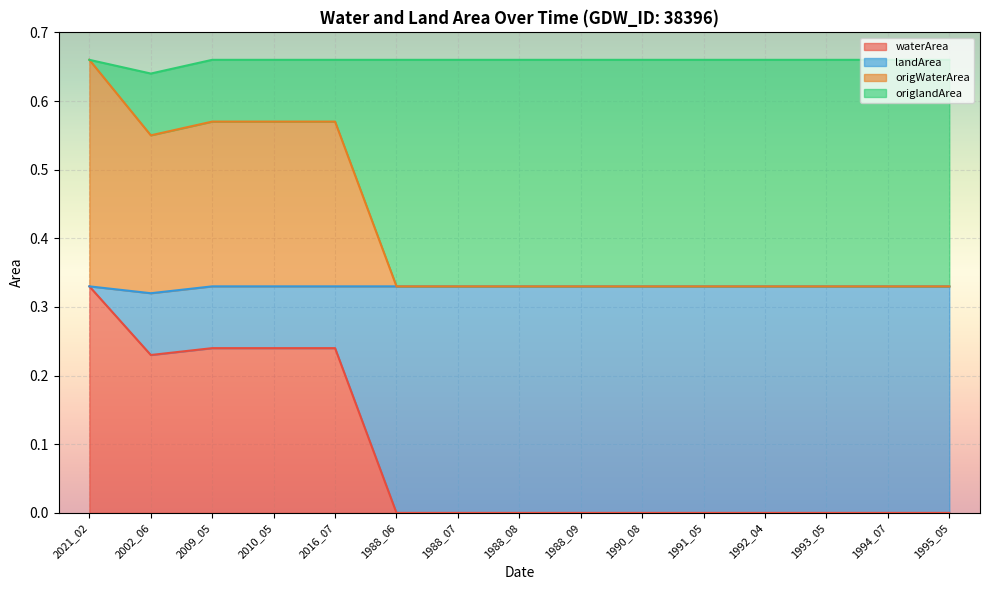

Is the value of landArea at 2016_07 greater than the value of waterArea at 1992_04?

Yes